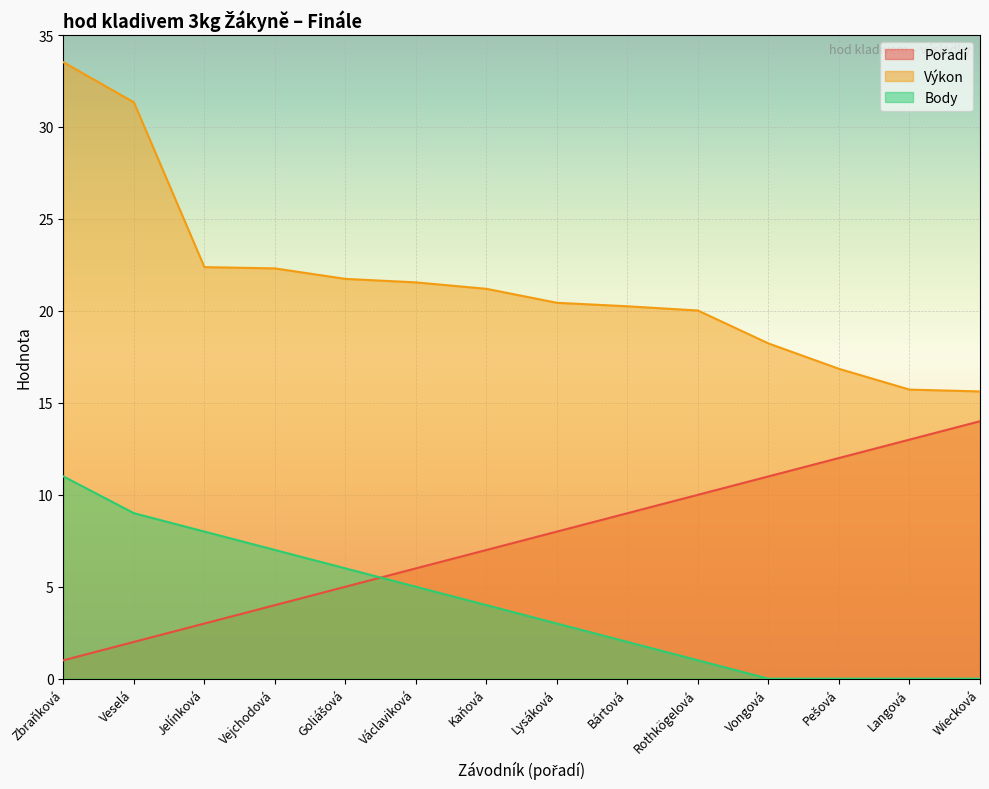

Which series changed the most between Goliášová and Pešová?

Pořadí